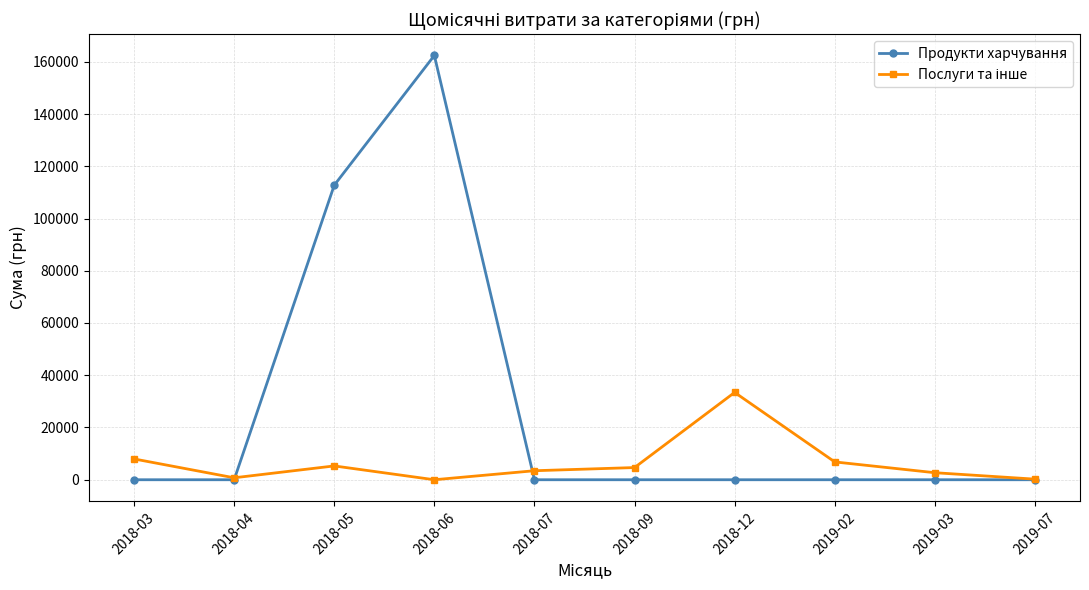

What is the difference between the highest and lowest values at 2018-12?

33427.2